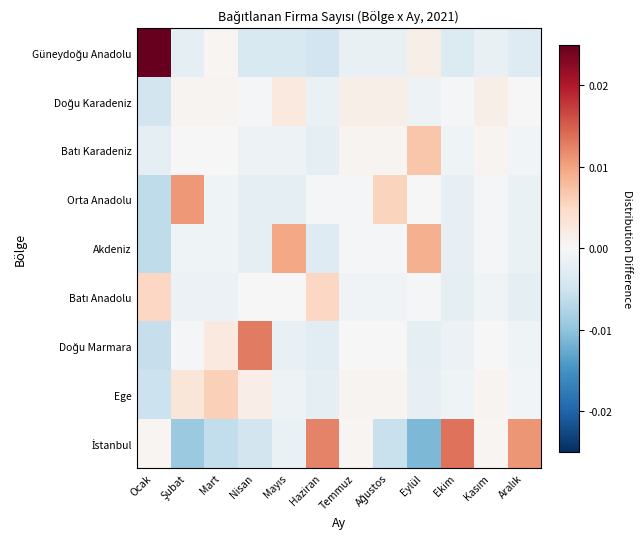

How many data points does each series have?

12